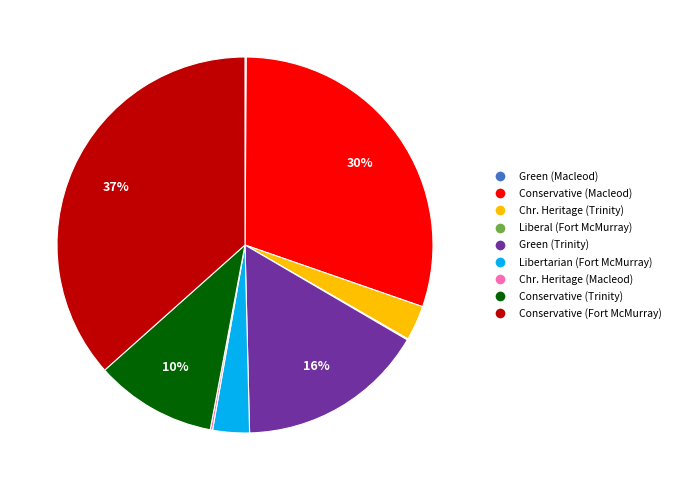

Is there any slice that represents more than half of the pie?

No